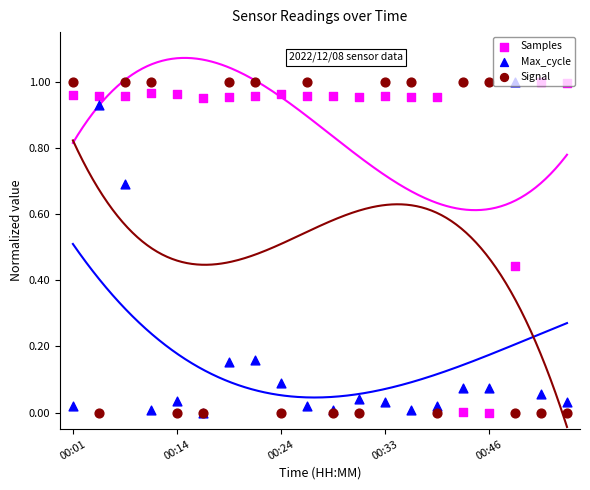

Which series contains the lowest Y value?

Samples